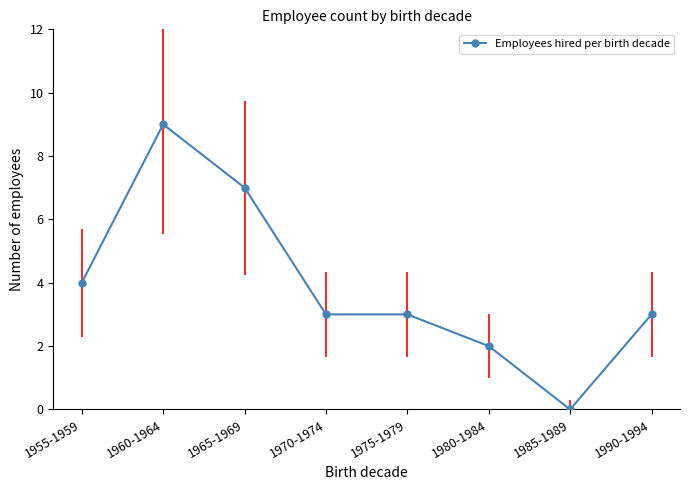

Does the chart display data point markers on the line(s)?

Yes